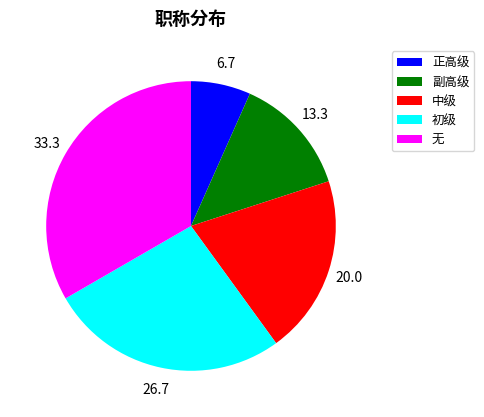

Is the sum of 无 and 中级 greater than half?

Yes